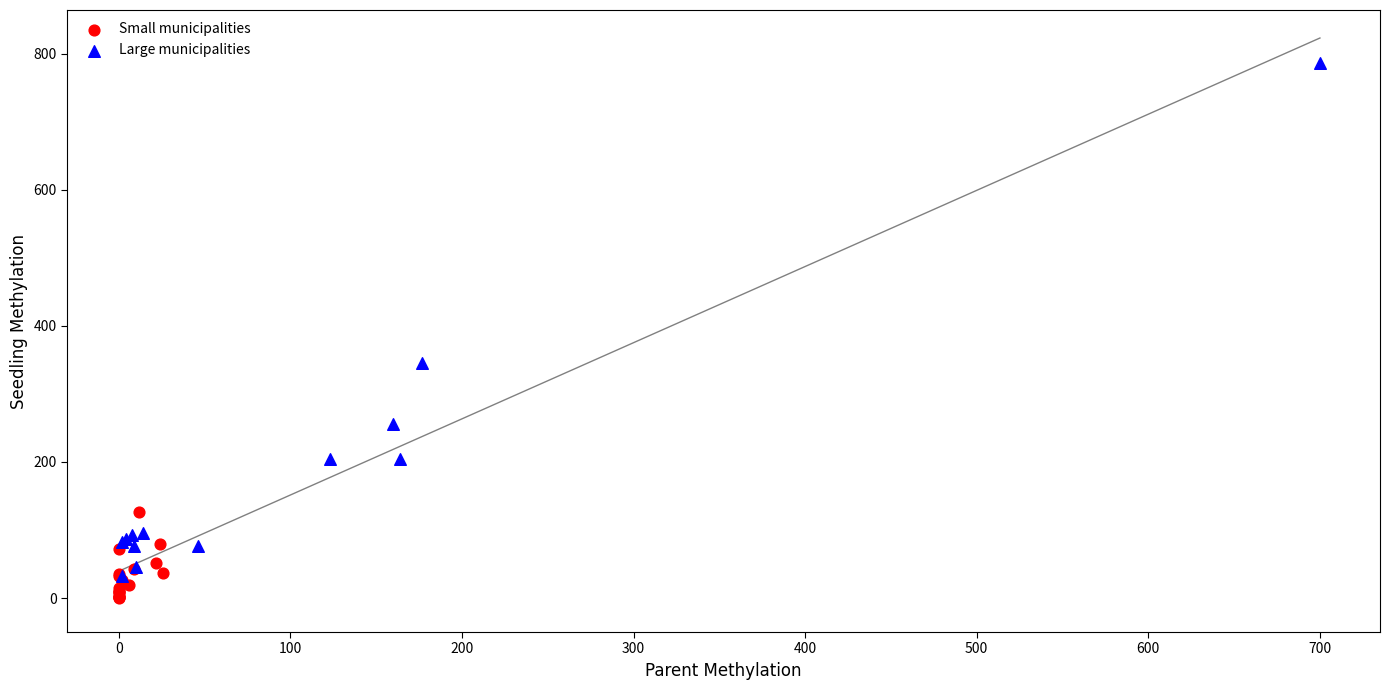

Which series contains the highest Y value?

Large municipalities